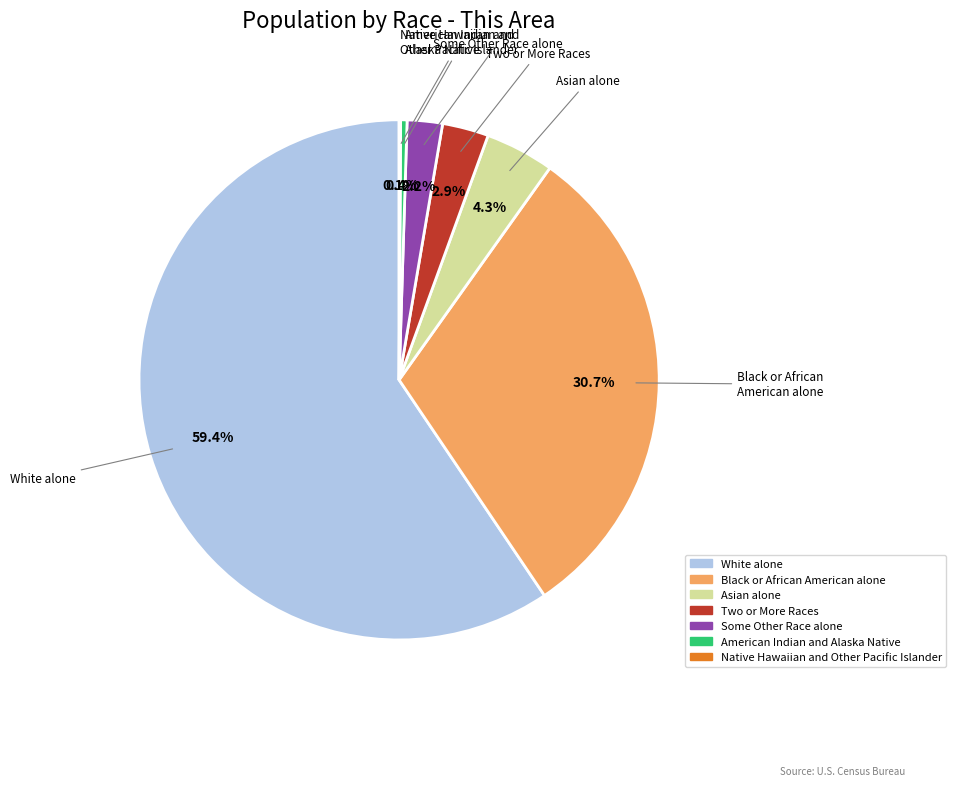

Is there a majority slice in this chart?

Yes